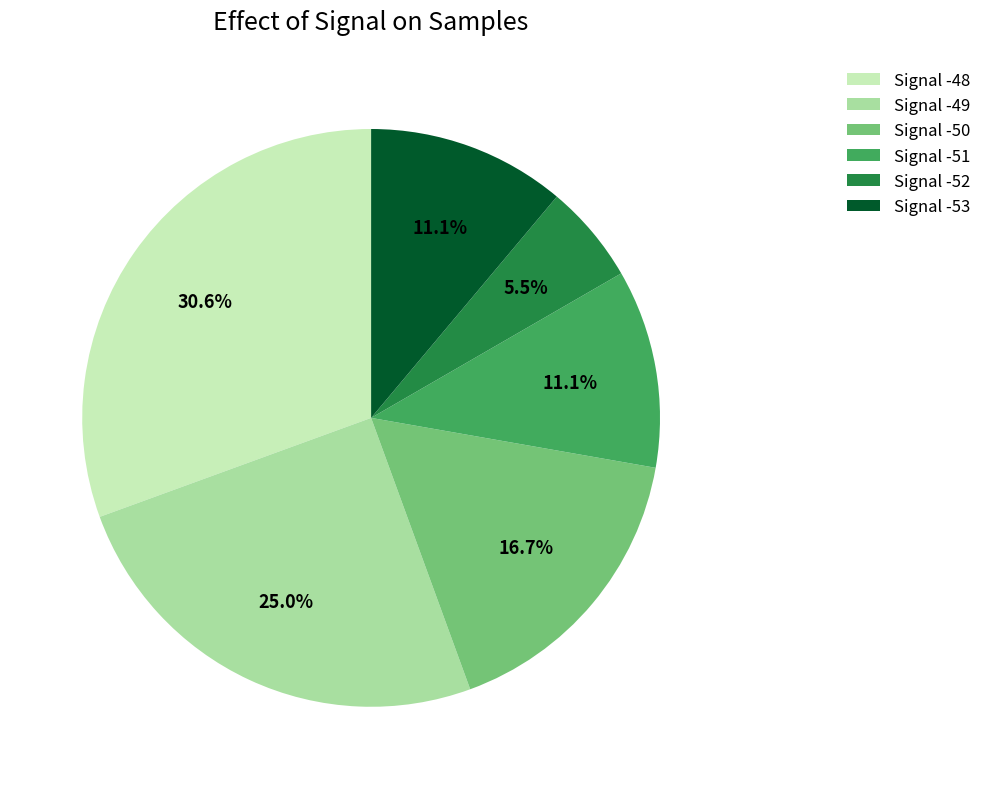

Which slice is the largest?

Signal -48